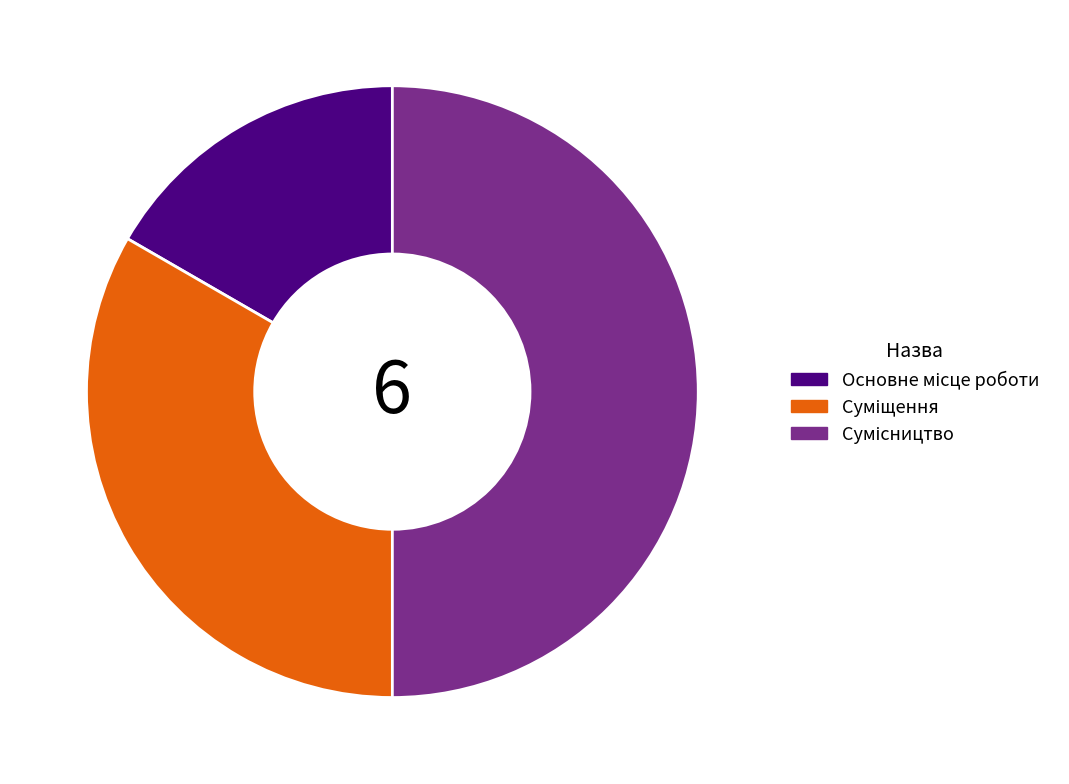

How many segments does this pie chart have?

3